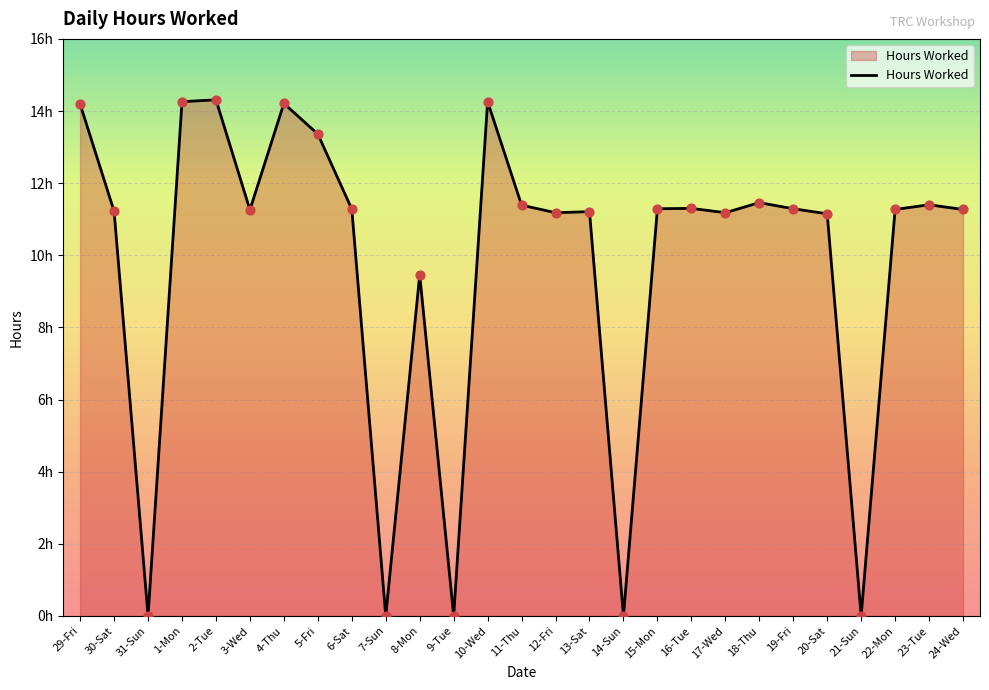

Which has a higher value, 14-Sun or 7-Sun?

14-Sun